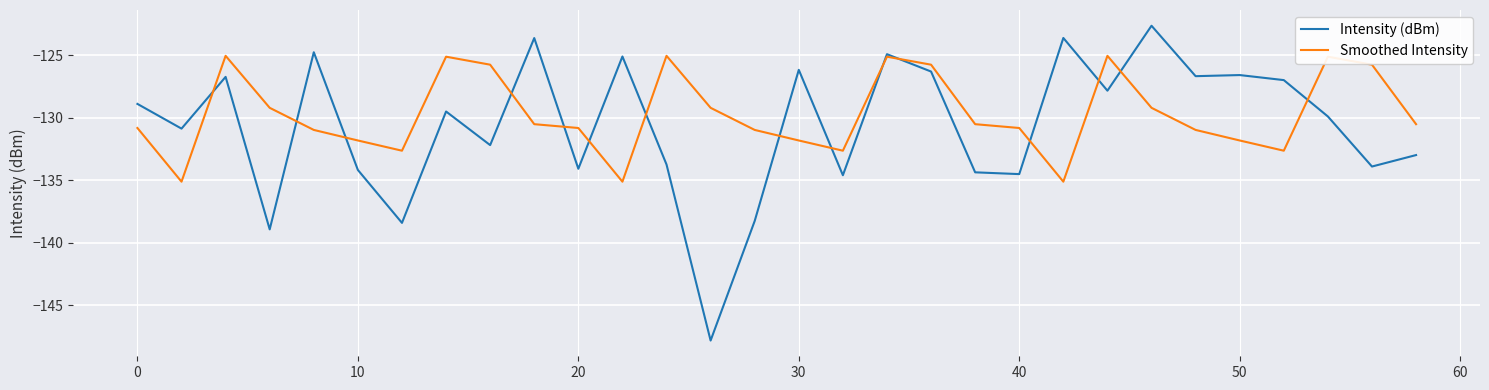

List the series in order of their peak value, highest first.

Intensity (dBm), Smoothed Intensity